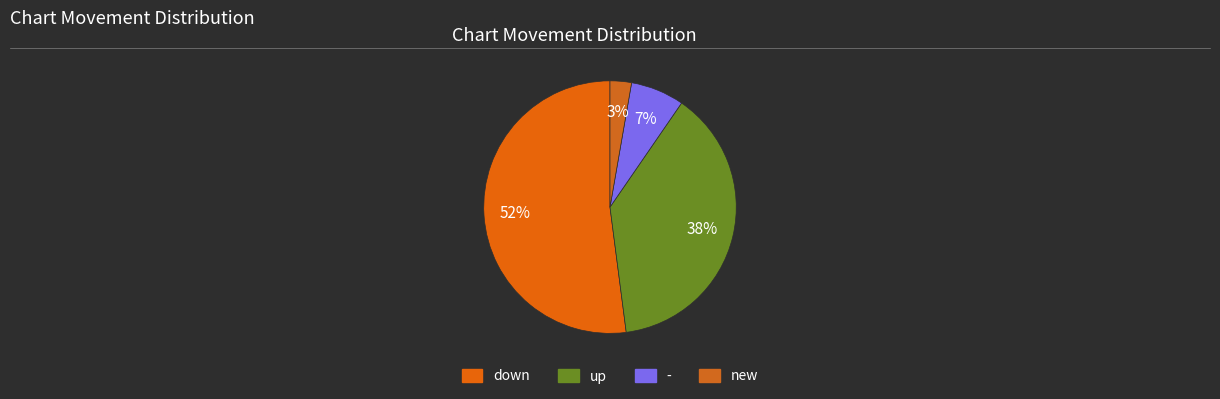

How many segments does this pie chart have?

4